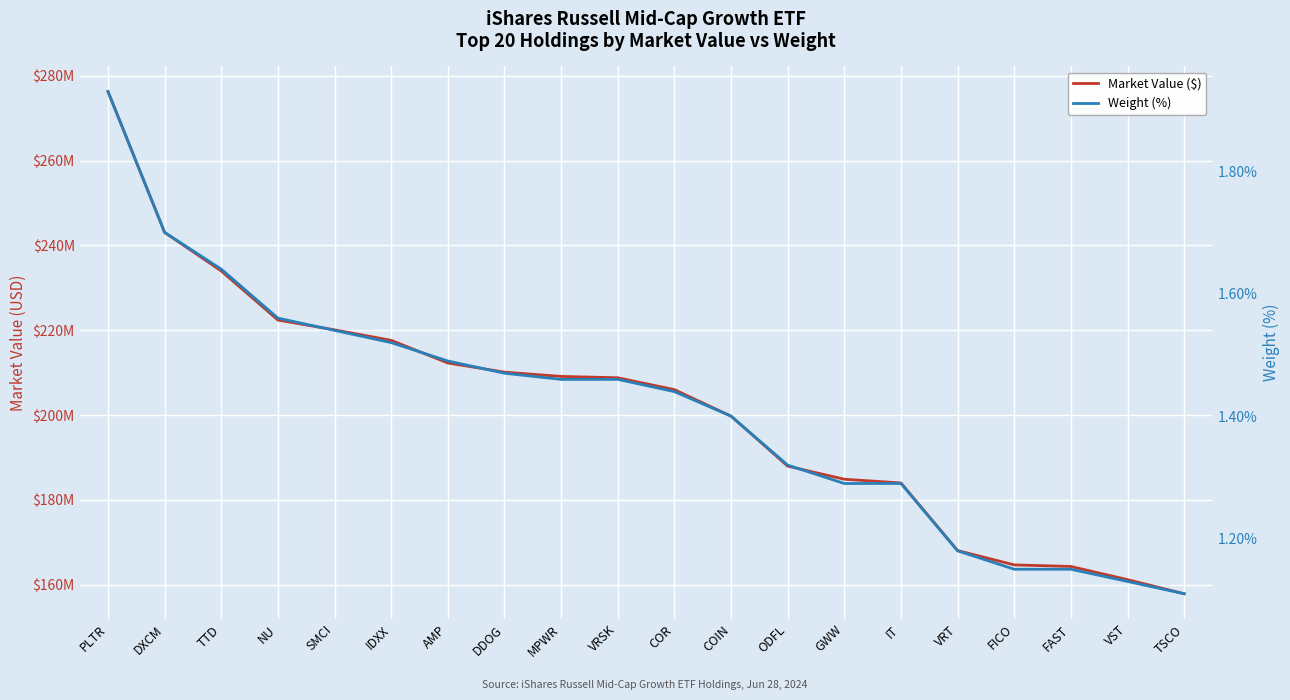

Which has a higher value, VRSK or DXCM?

DXCM